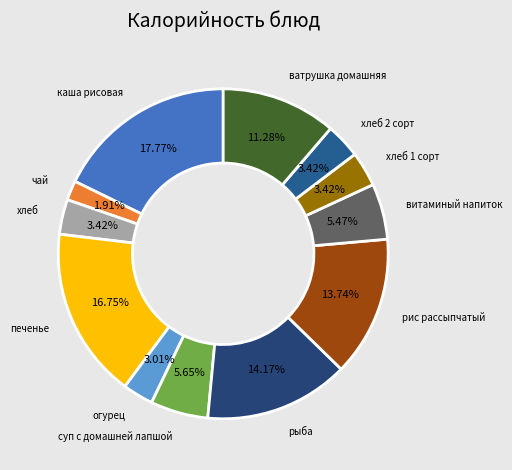

How many slices are in this pie chart?

12